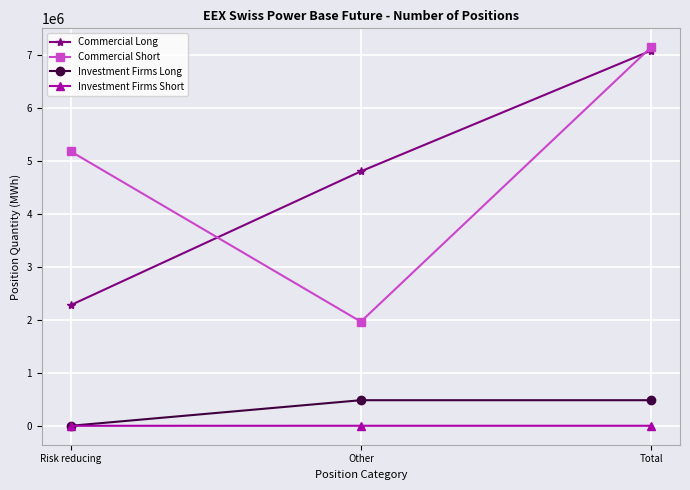

How many Commercial Long values are between 2275778 and 7074525?

3